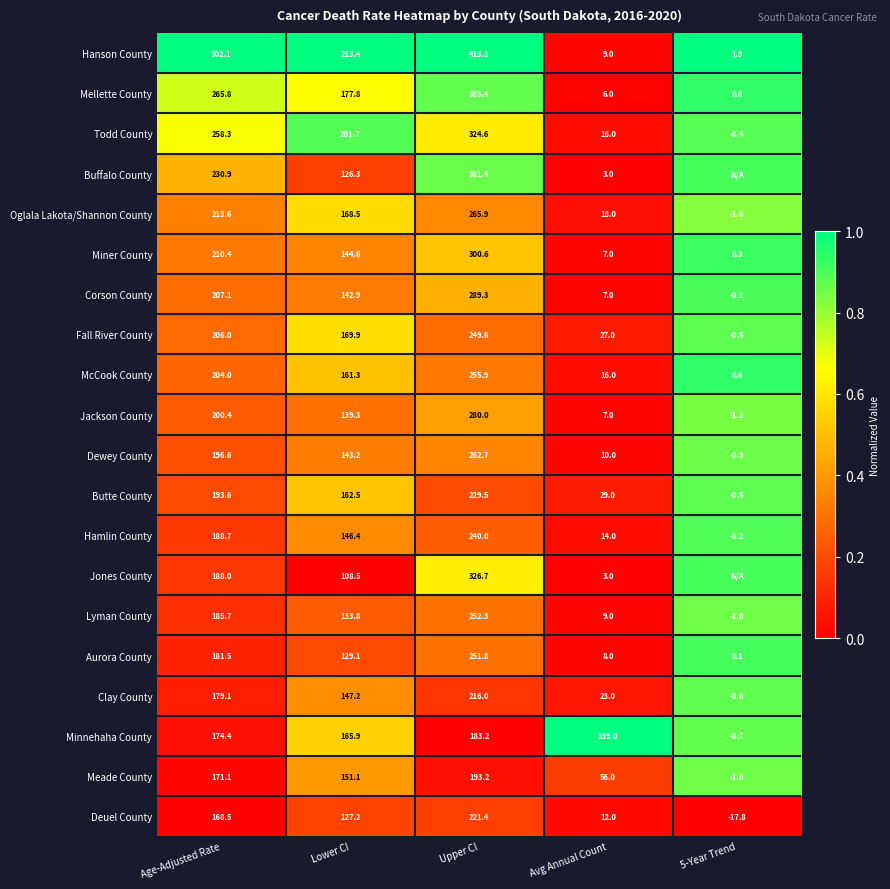

At which label does Meade County first exceed 151?

Age-Adjusted Rate